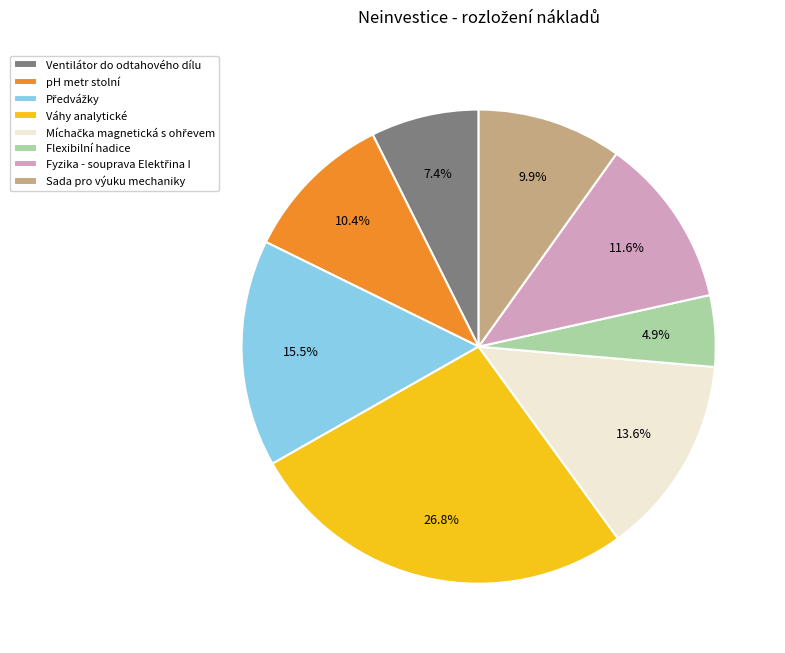

Which category has the biggest portion of the pie?

Váhy analytické